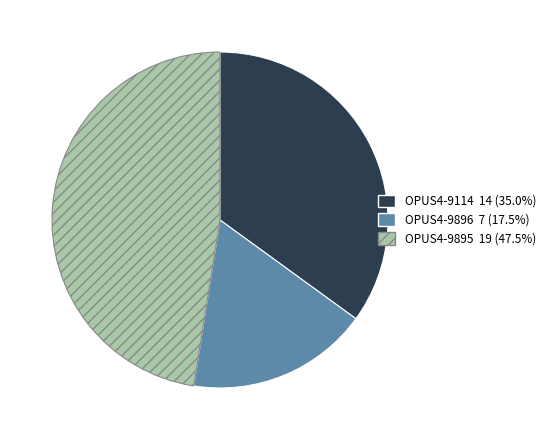

Combined, do OPUS4-9114 and OPUS4-9895 account for over 50%?

Yes